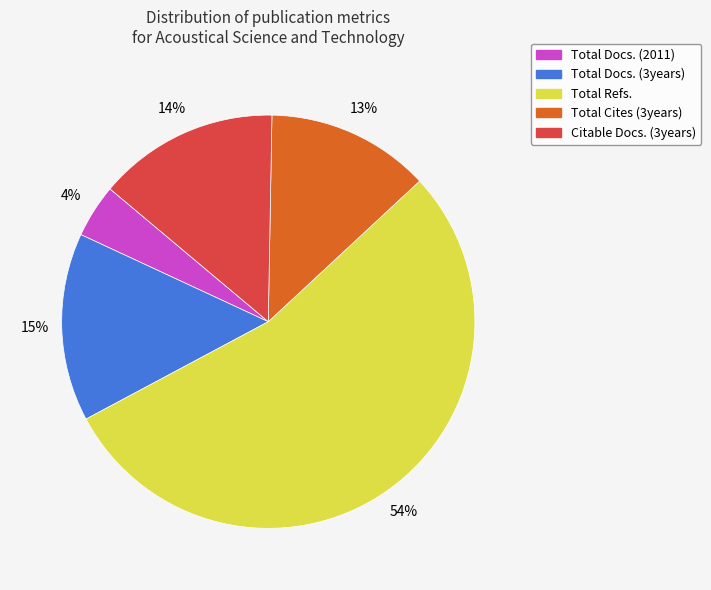

Combined, do Total Docs. (2011) and Citable Docs. (3years) account for over 50%?

No